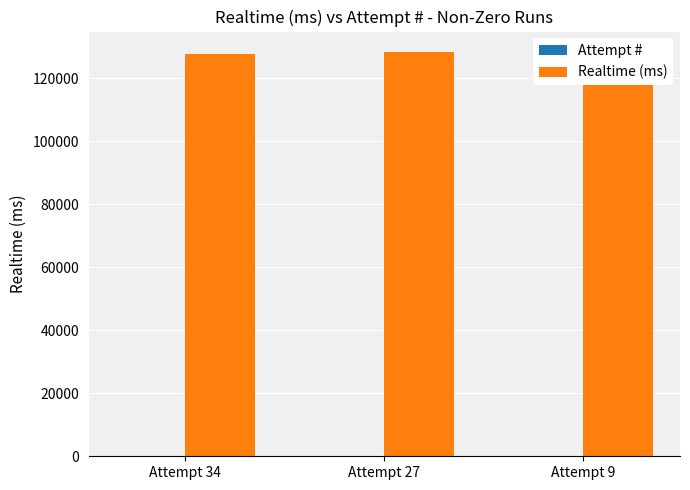

How many categories are shown in the chart?

3